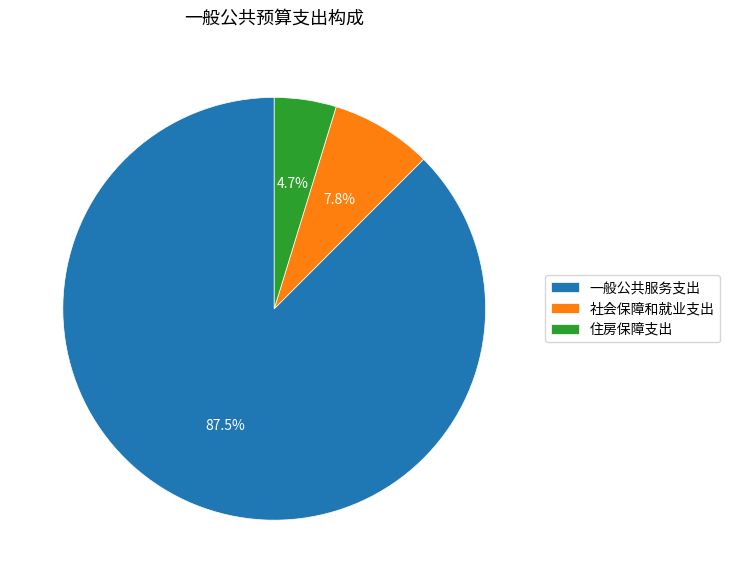

Approximately how many times larger is the value at 住房保障支出 compared to 一般公共服务支出?

0.1